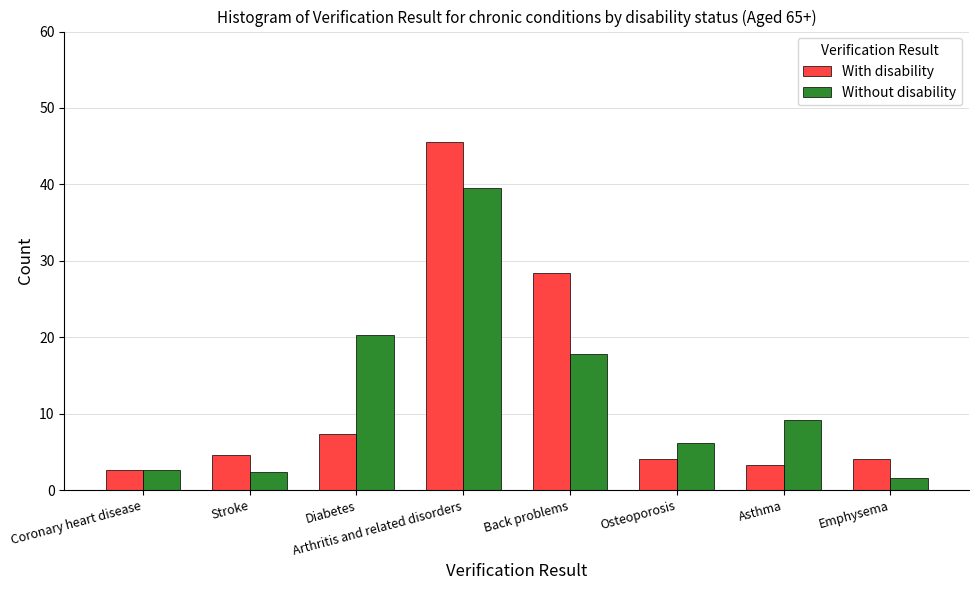

What is the total value across all series at Stroke?

7.0